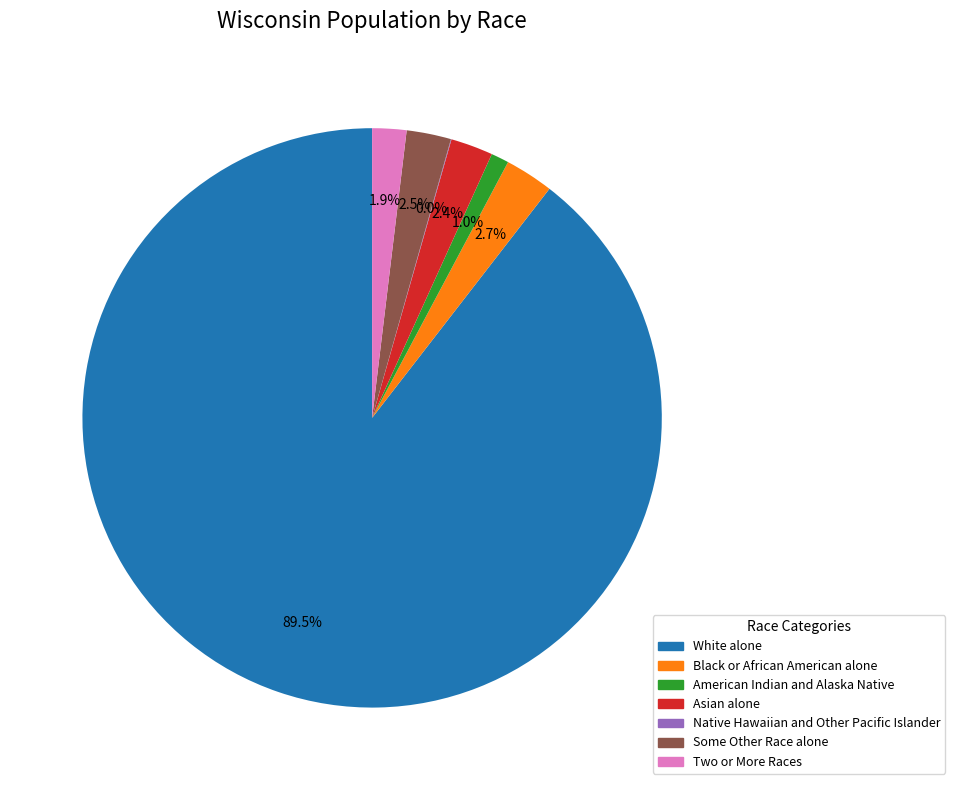

True or false: American Indian and Alaska Native accounts for 1% of the total.

True